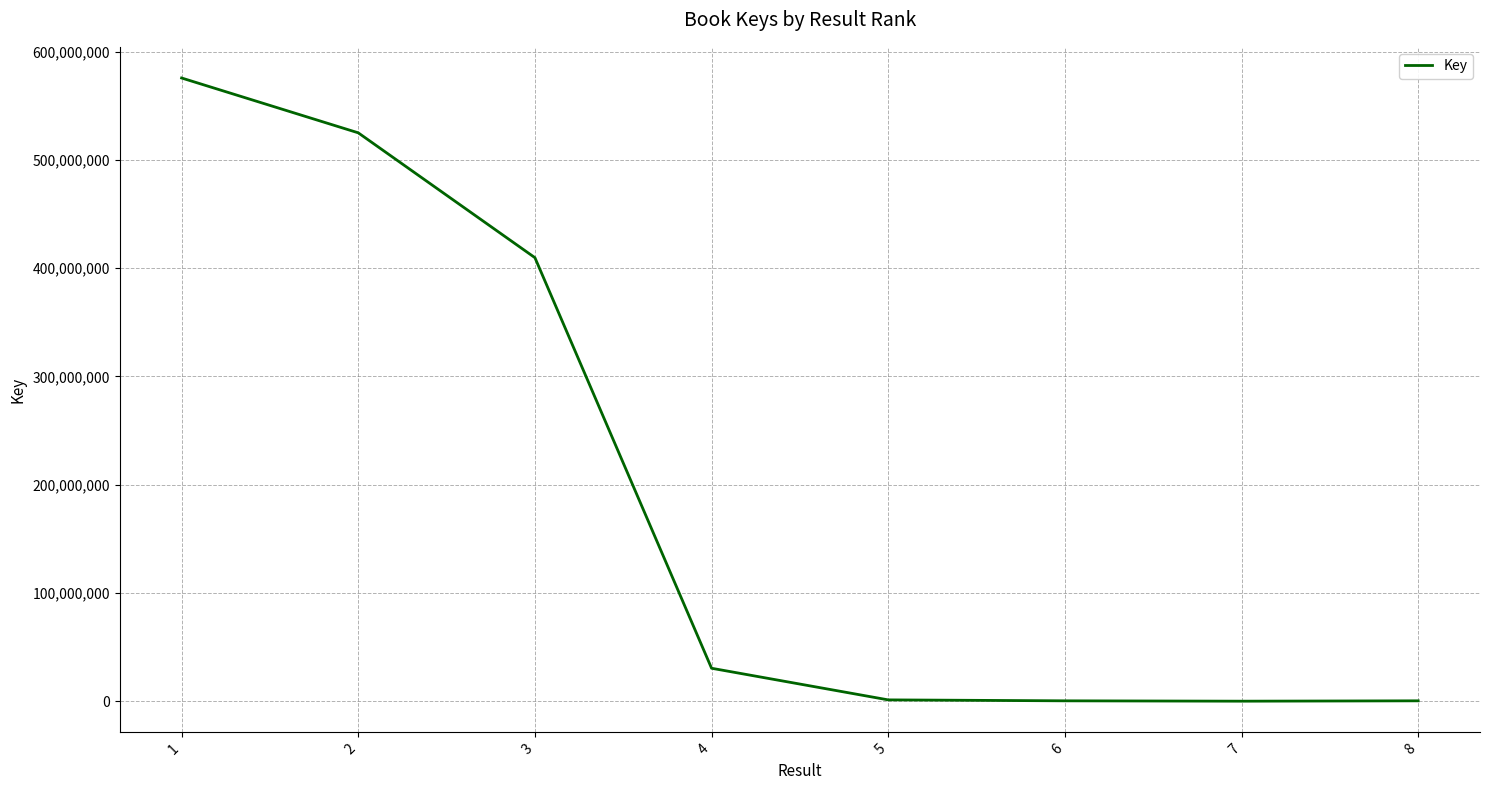

What is the greatest value displayed?

575549979